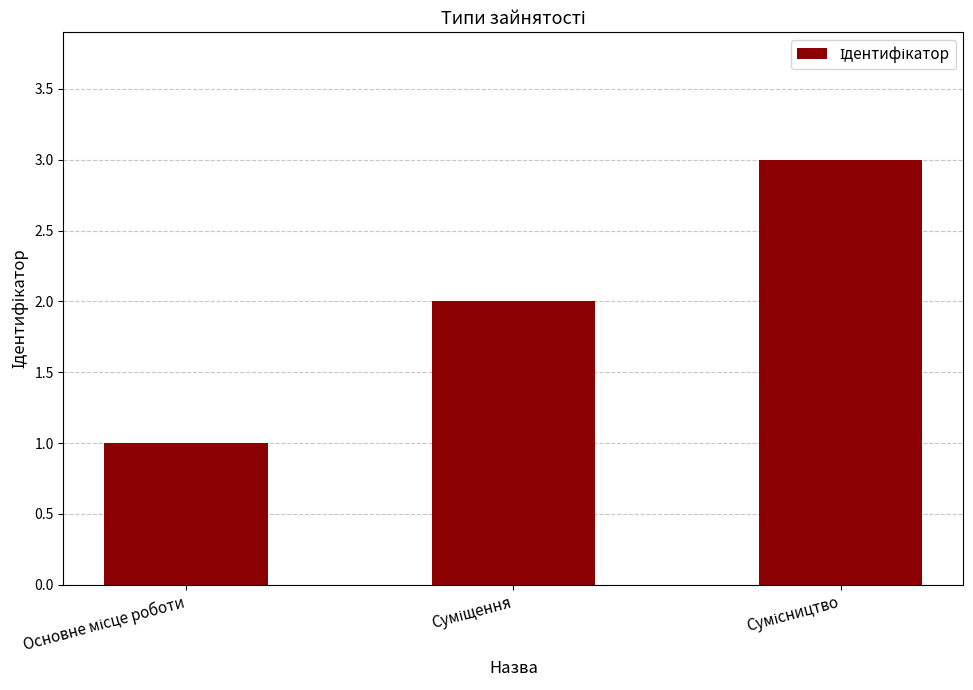

What is the greatest value displayed?

3